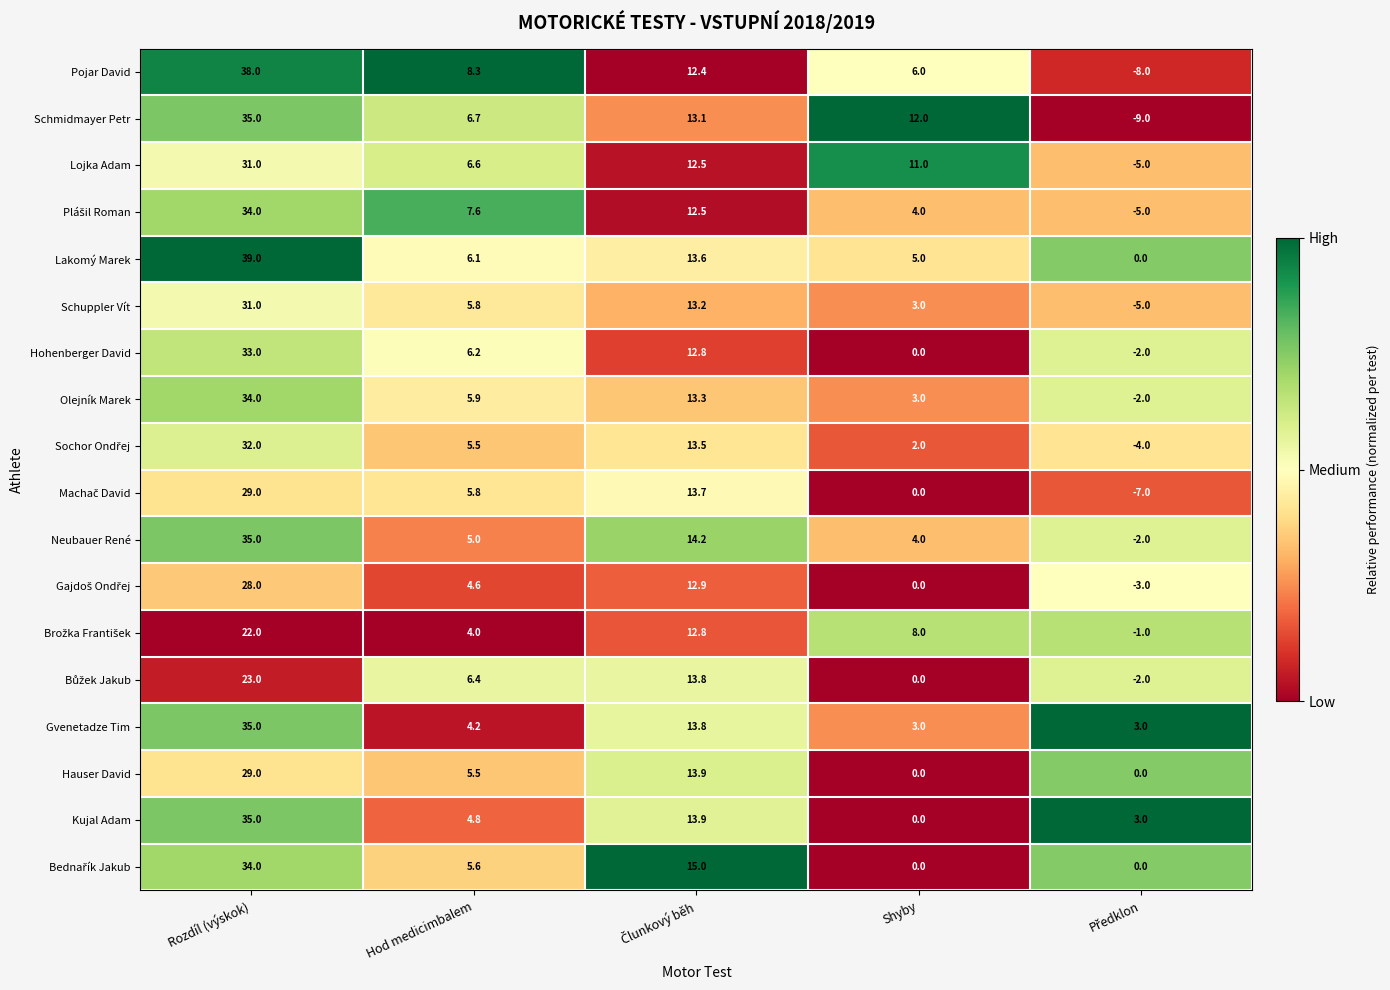

Which series has the widest spread of values?

Pojar David